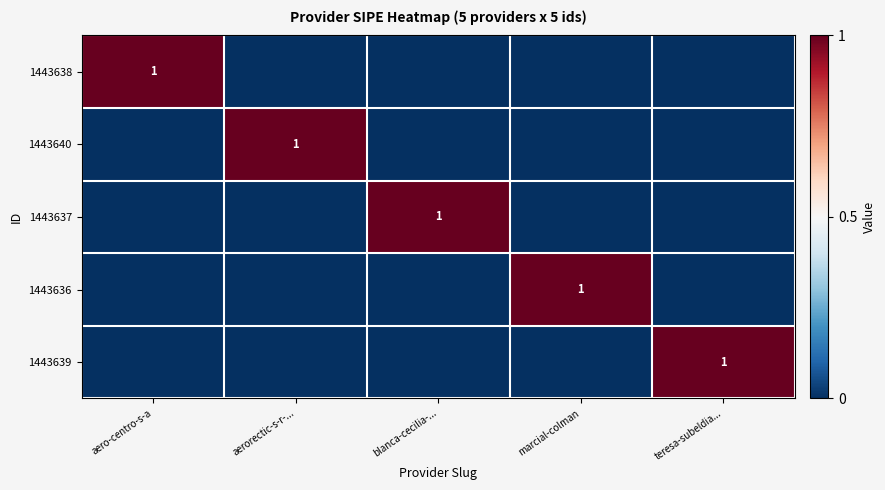

Which label corresponds to the smallest value in the chart?

aerorectic-s-r-...